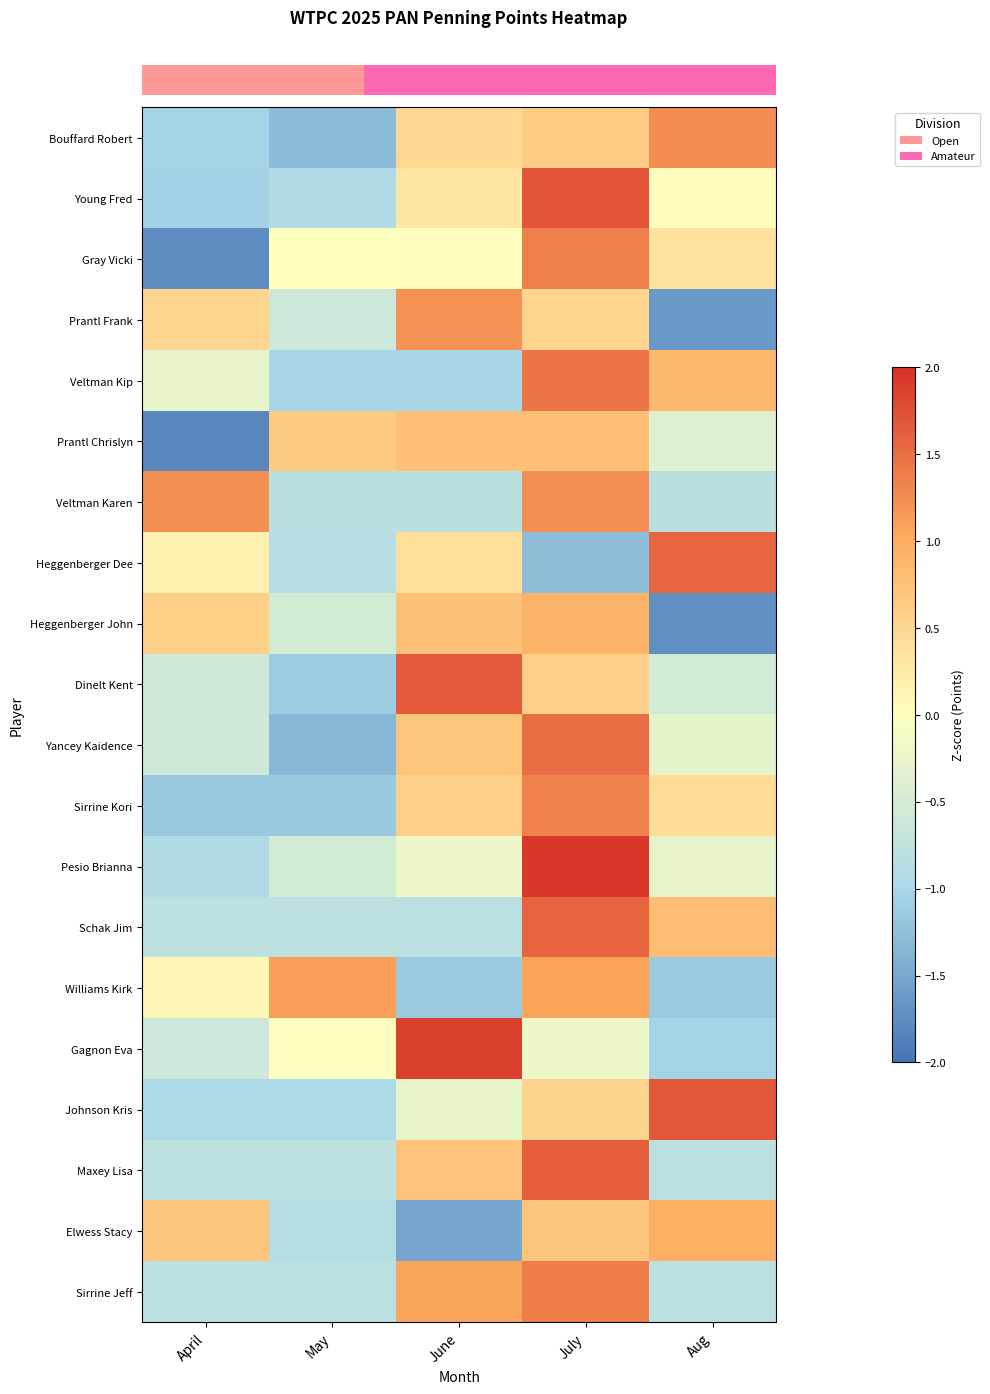

What is the spread (max minus min) of values at May?

2.5